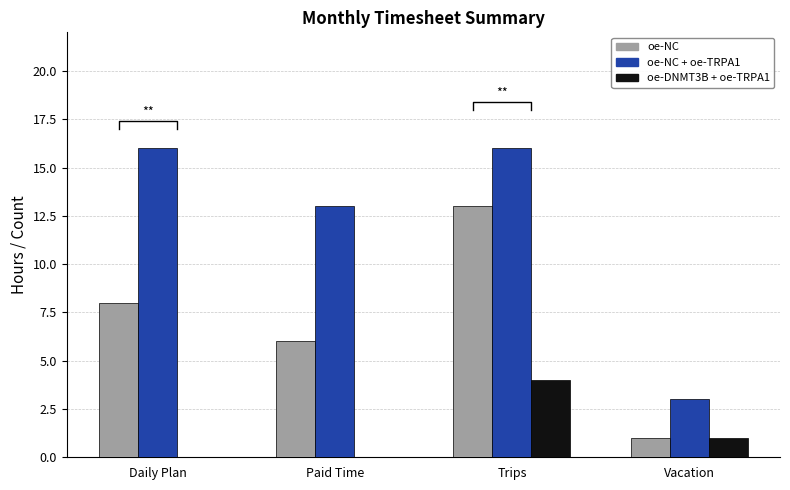

What position from the left is Vacation?

4